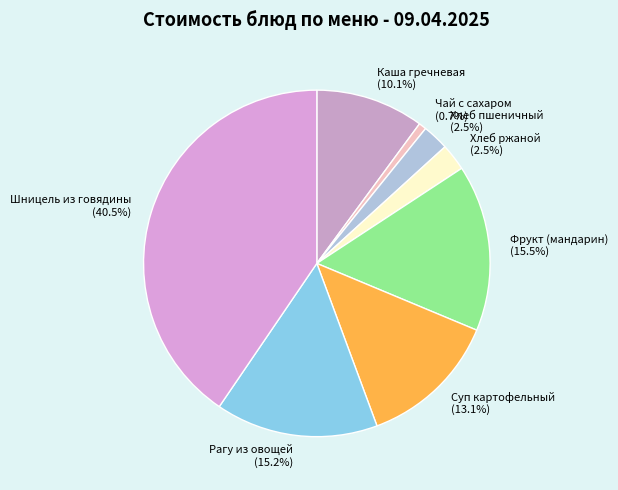

To the nearest percent, what is the average slice percentage?

12%